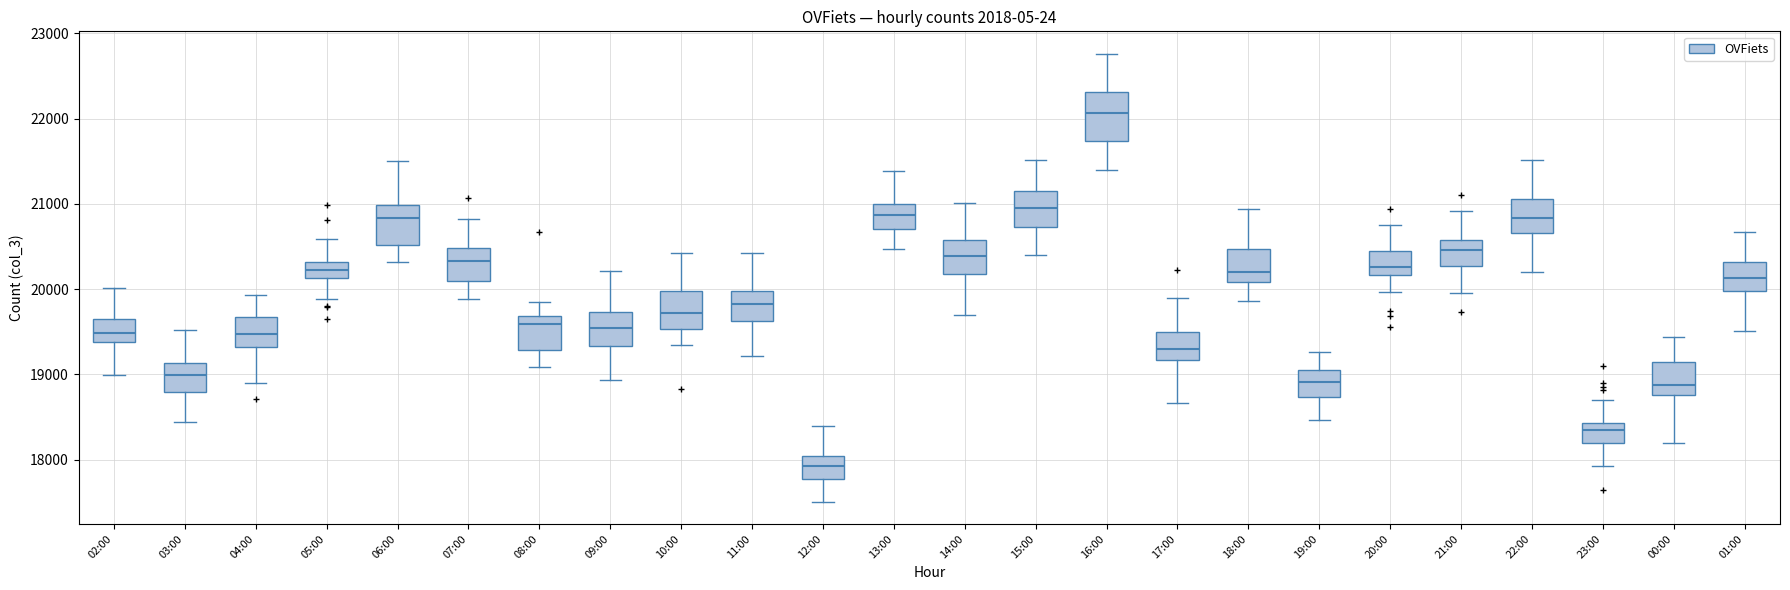

Which box's median line is the highest?

16:00